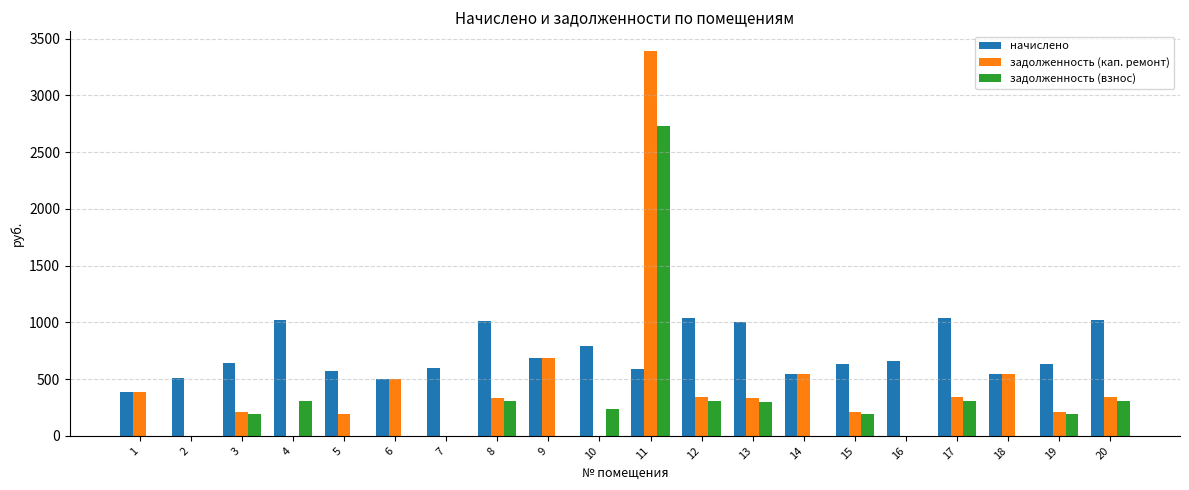

What is the sum of the задолженность (кап. ремонт) values at 14 and 11?

3937.9